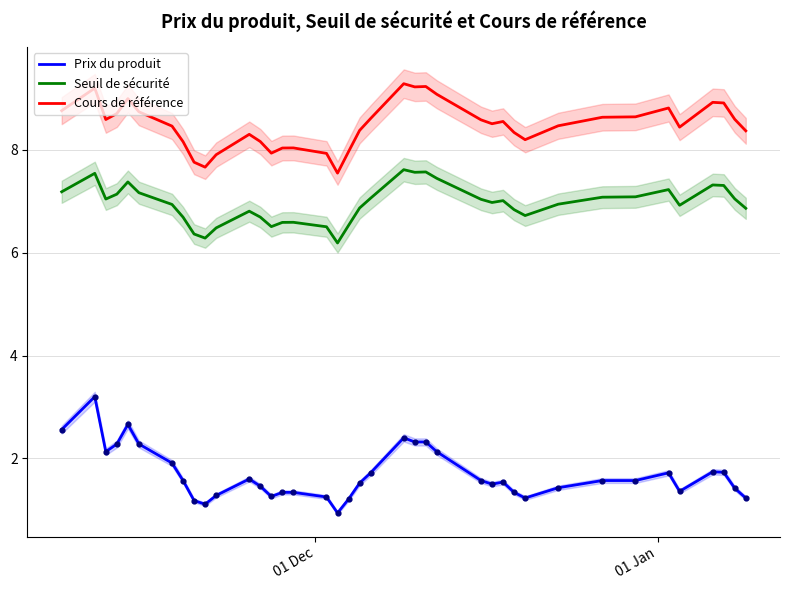

What is the minimum value for Cours de référence?

7.5